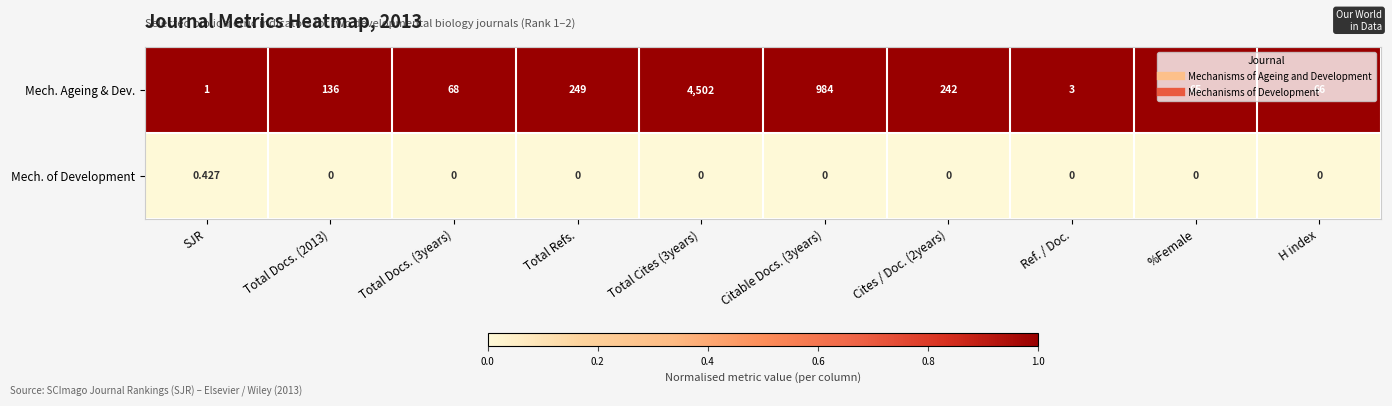

Which series has the largest total across all categories?

Mech. Ageing & Dev.